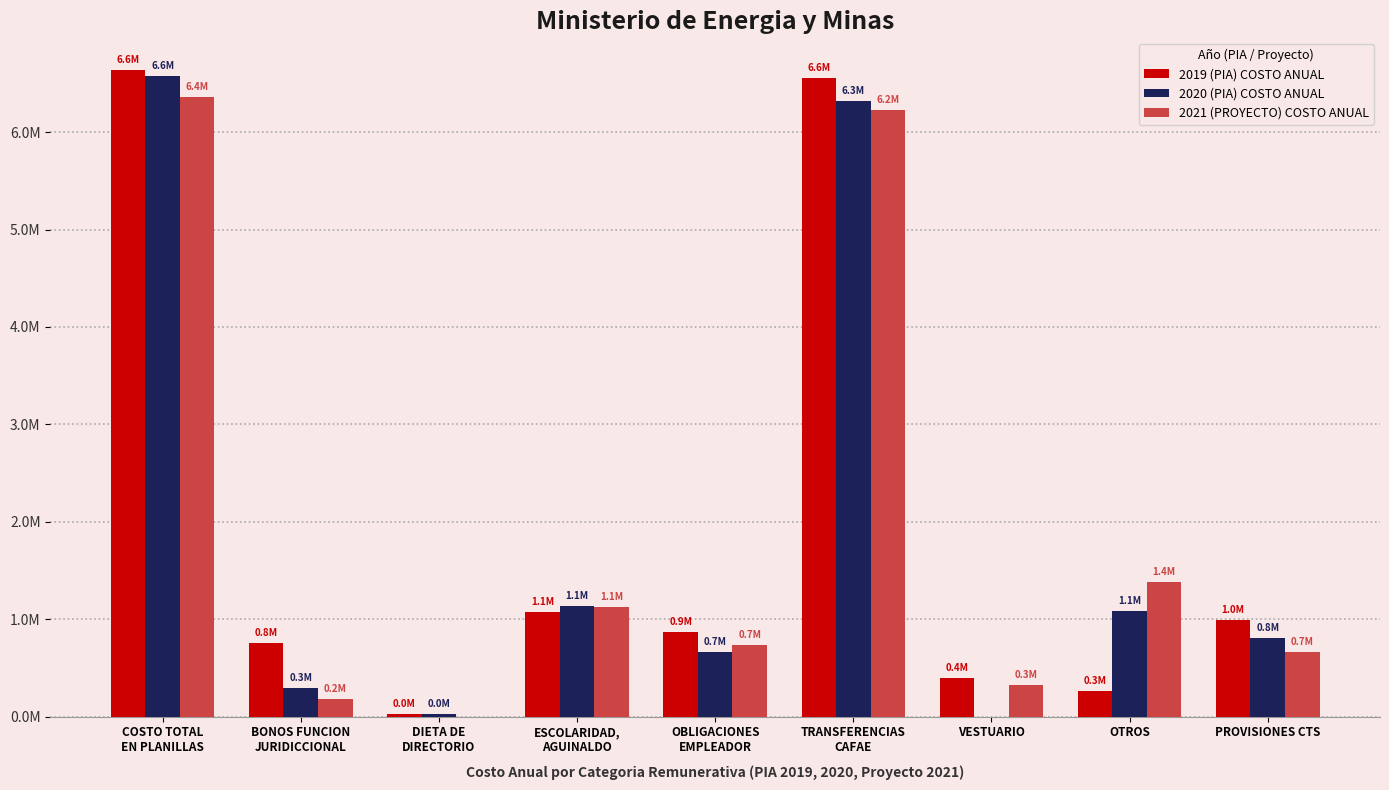

What are all the series names shown in the legend?

2019 (PIA) COSTO ANUAL, 2020 (PIA) COSTO ANUAL, 2021 (PROYECTO) COSTO ANUAL